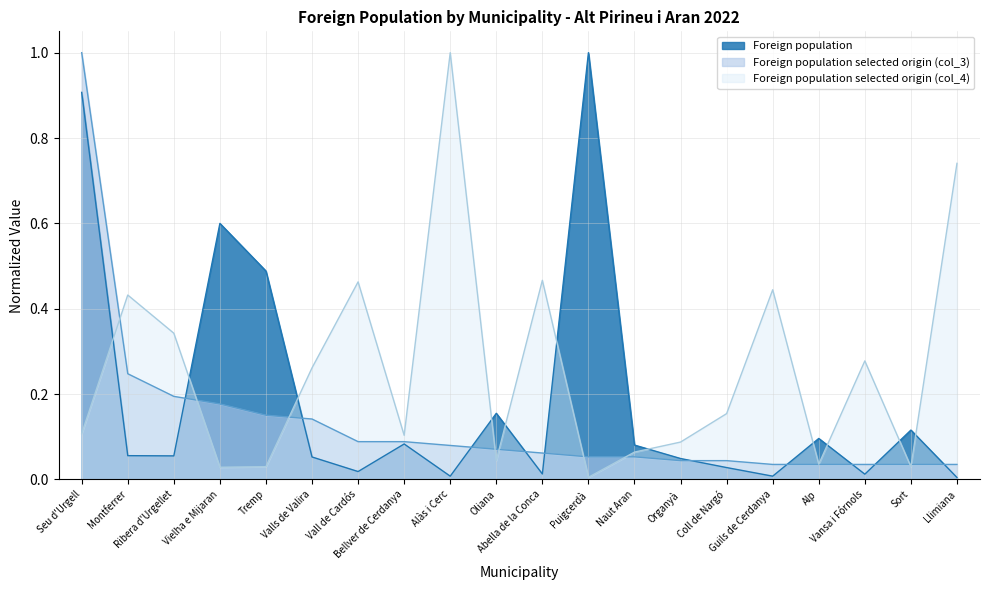

What is the highest value of the Foreign population selected origin (col_4) series?

1.0